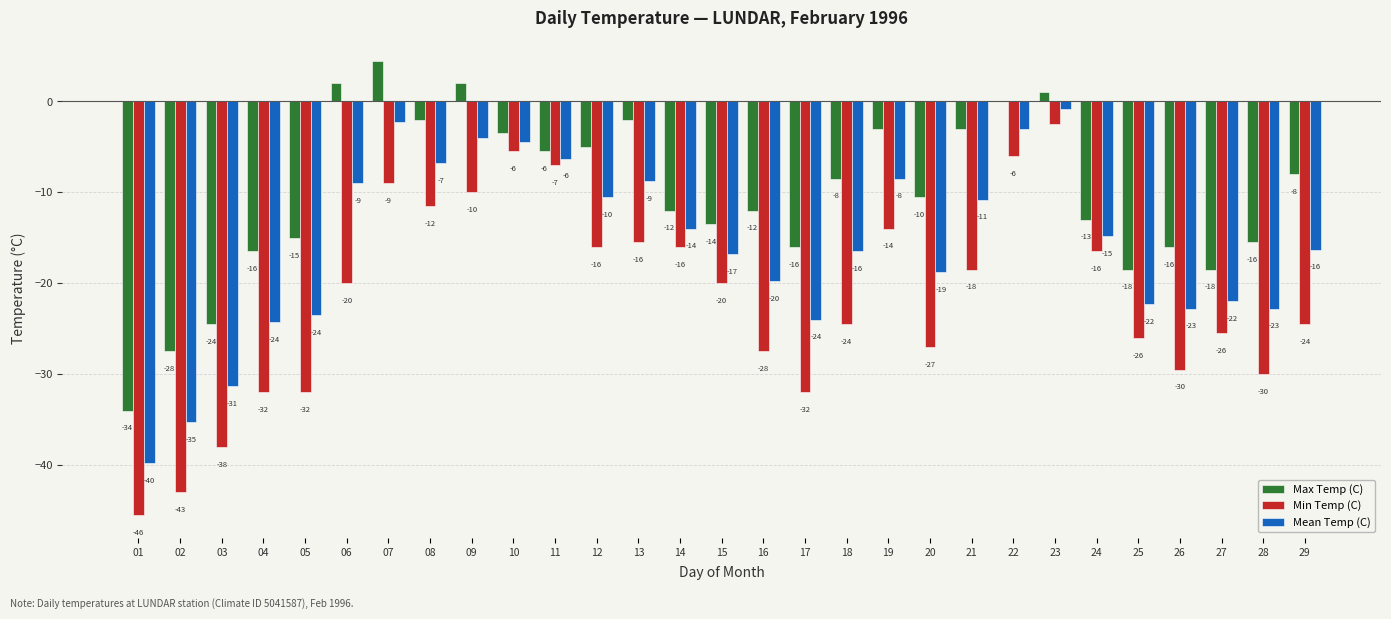

What is the difference between the Min Temp (C) values at 27 and 02?

17.5